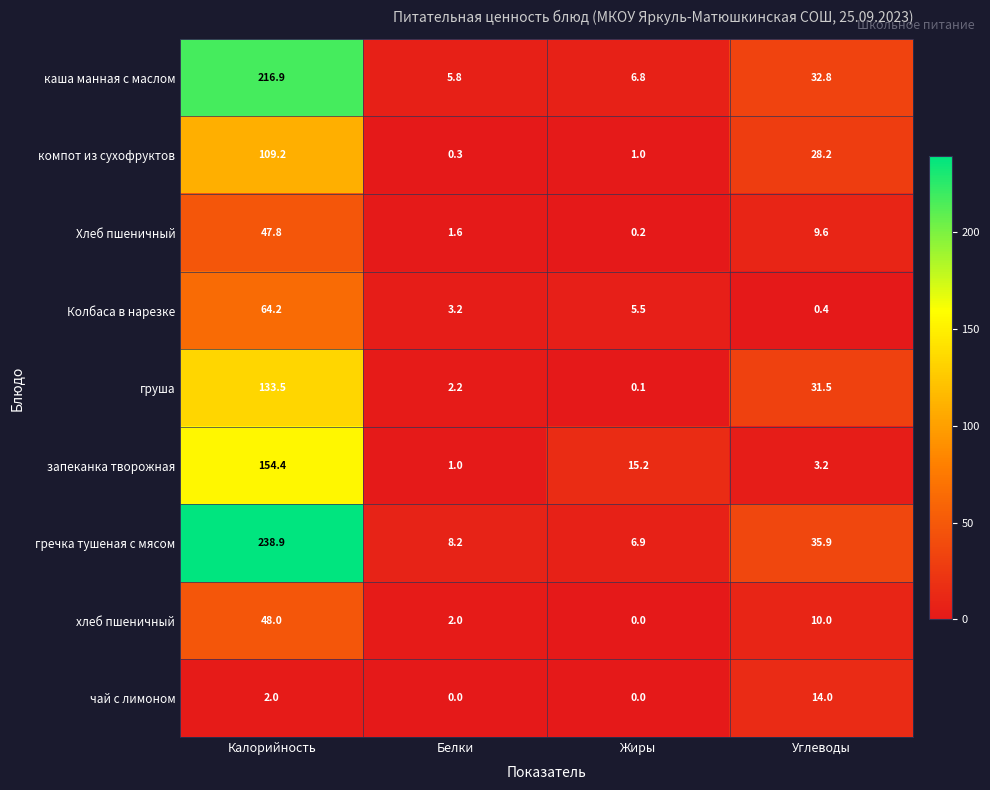

What is the average value of the гречка тушеная с мясом series?

72.5